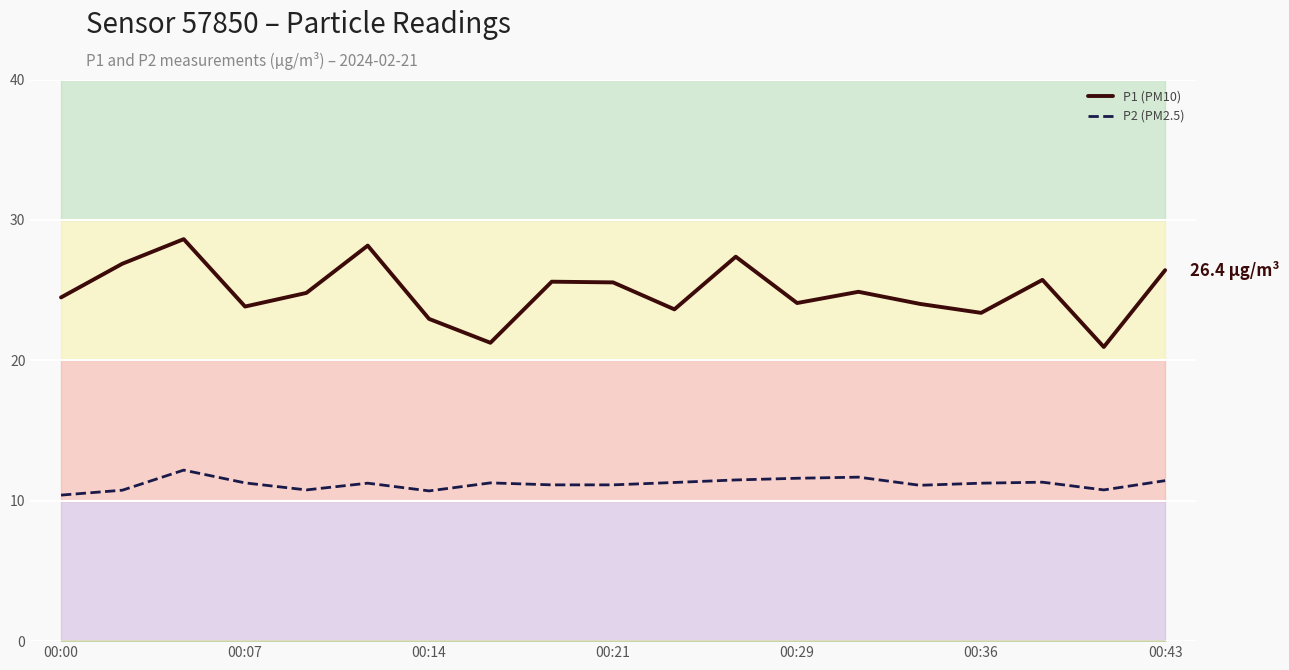

Is it true that P2 (PM2.5) equals 14.3 at 00:43?

False